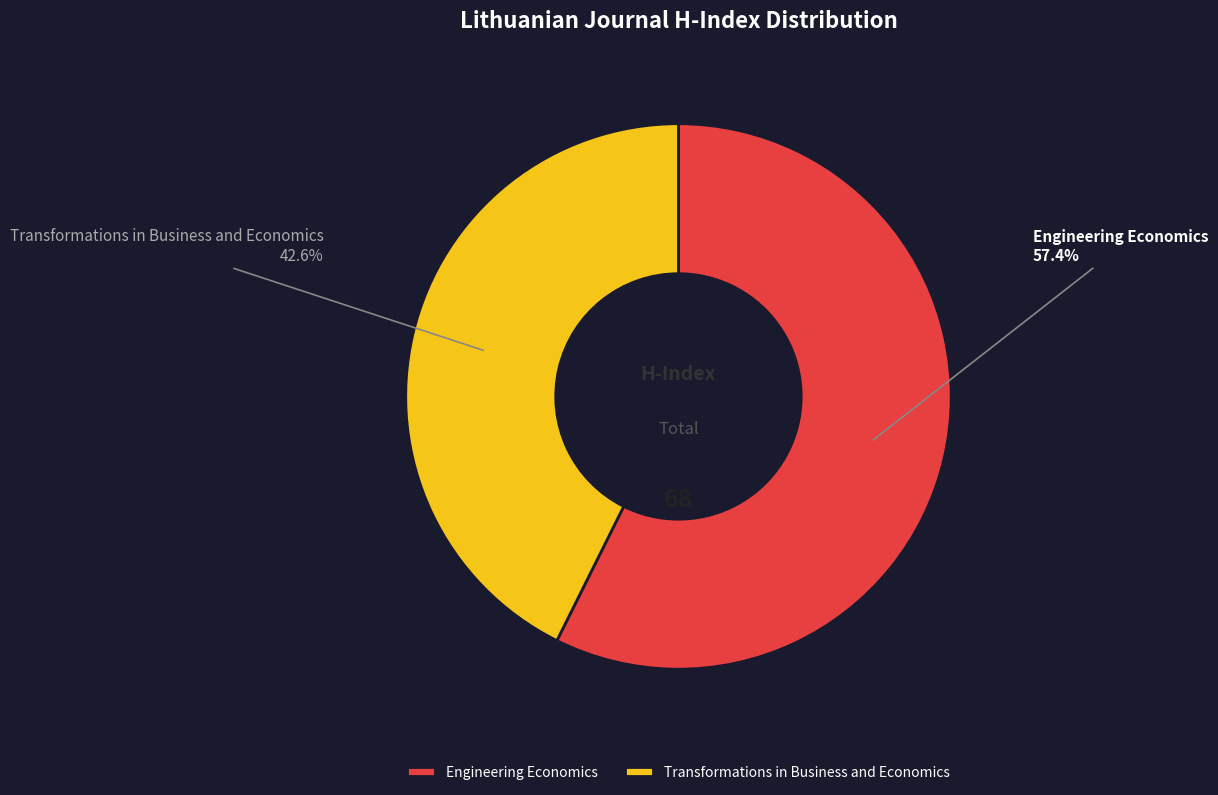

Rank the categories by value from highest to lowest.

Engineering Economics, Transformations in Business and Economics